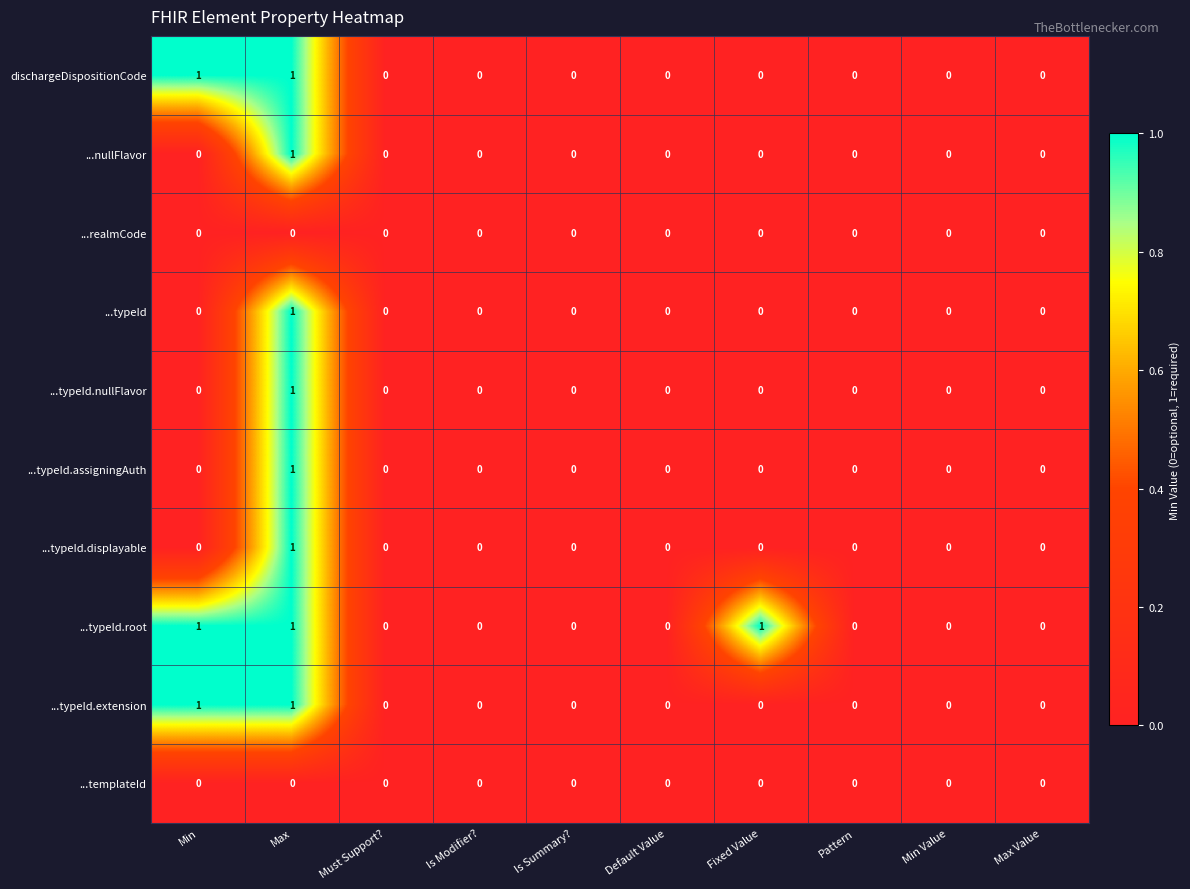

True or false: ...realmCode has a value of 0 at Pattern.

True